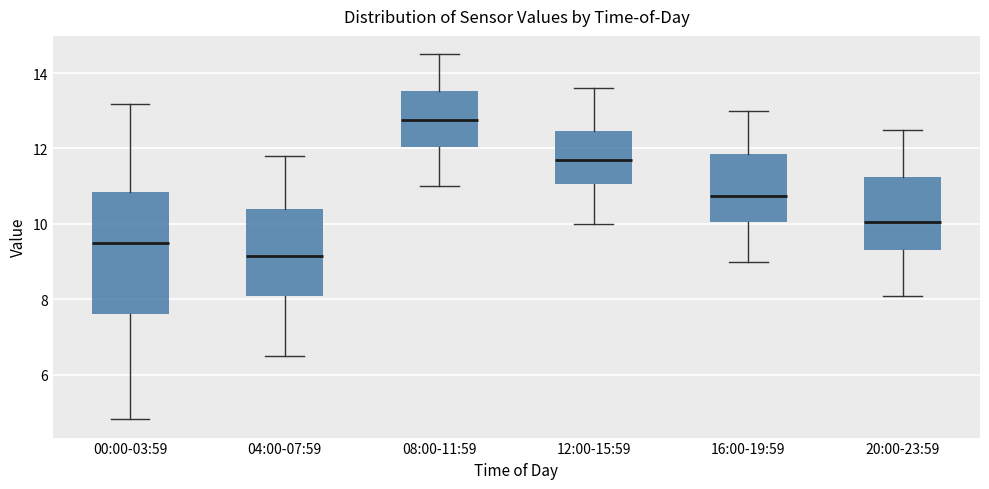

Which box's median line is the highest?

08:00-11:59